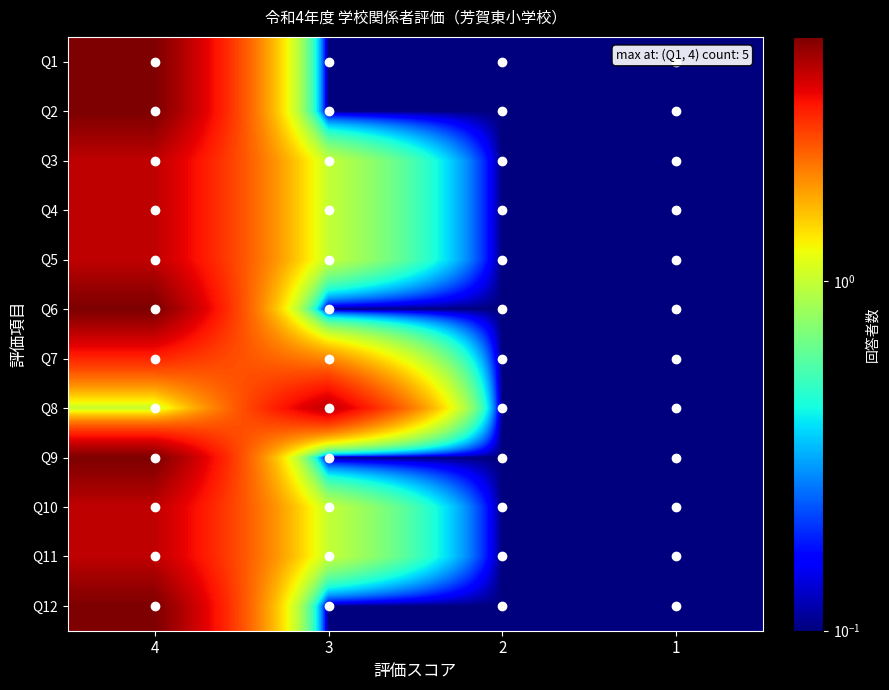

Which has a higher value, 3 or 4?

4